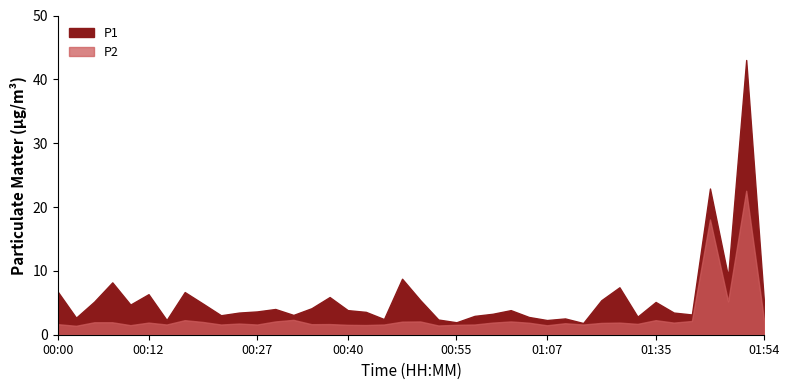

Count the number of categories in the chart.

40